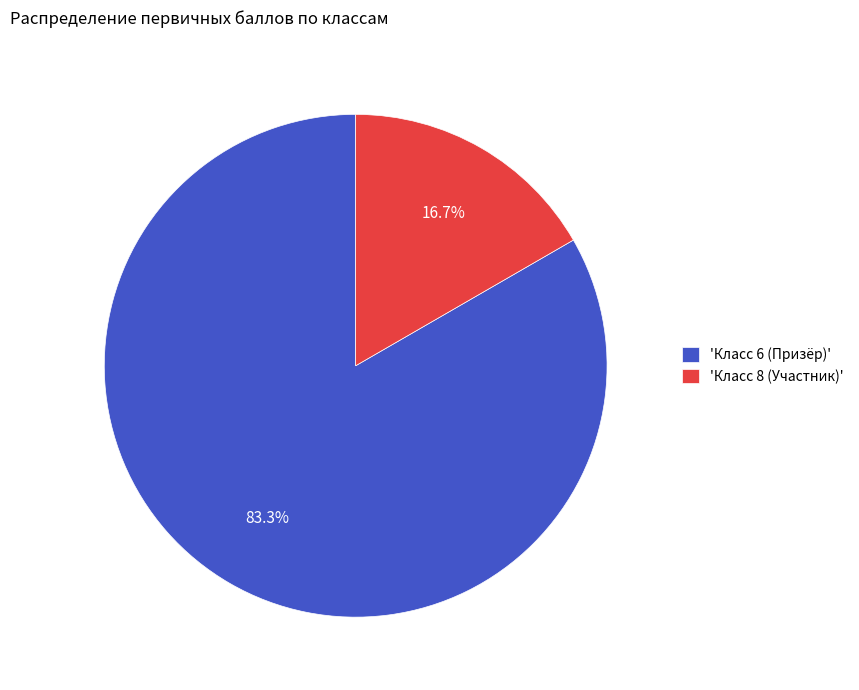

Which slice is the smallest?

'Класс 8 (Участник)'